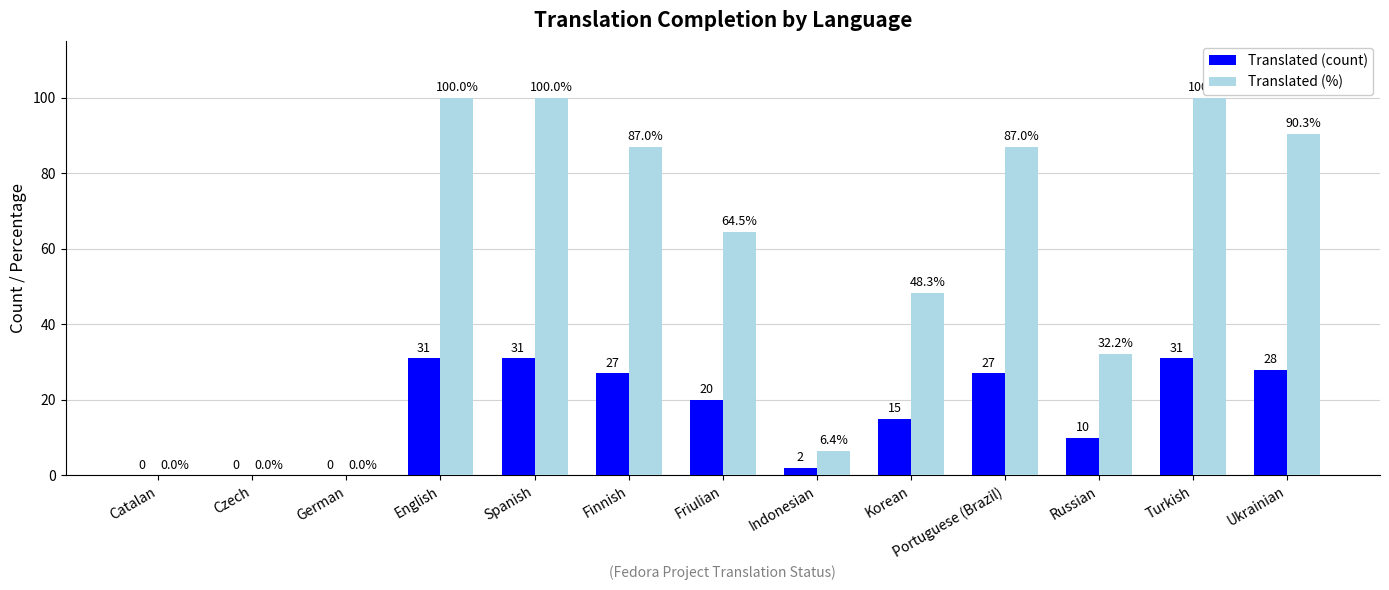

What value does the Translated (%) series have at Indonesian?

6.4